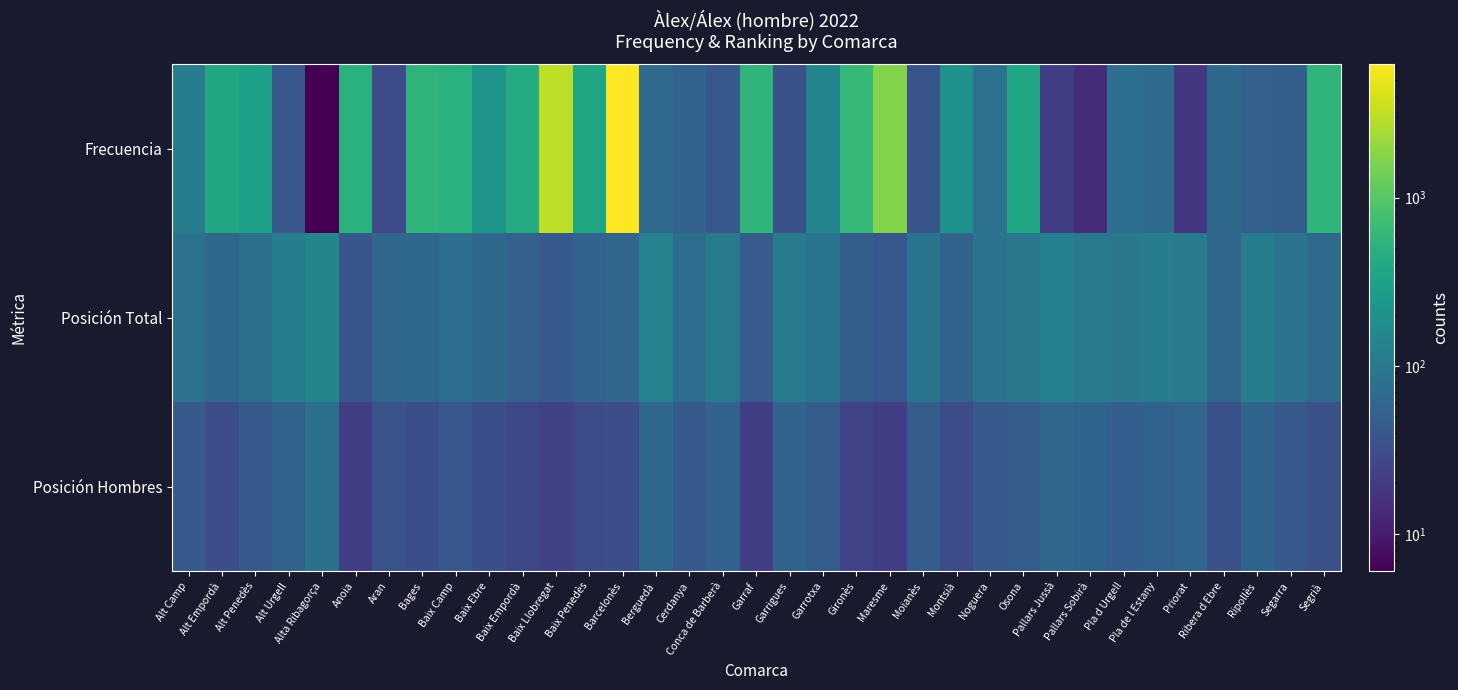

Between Gironès and Montsià, which series saw the biggest shift?

Frecuencia